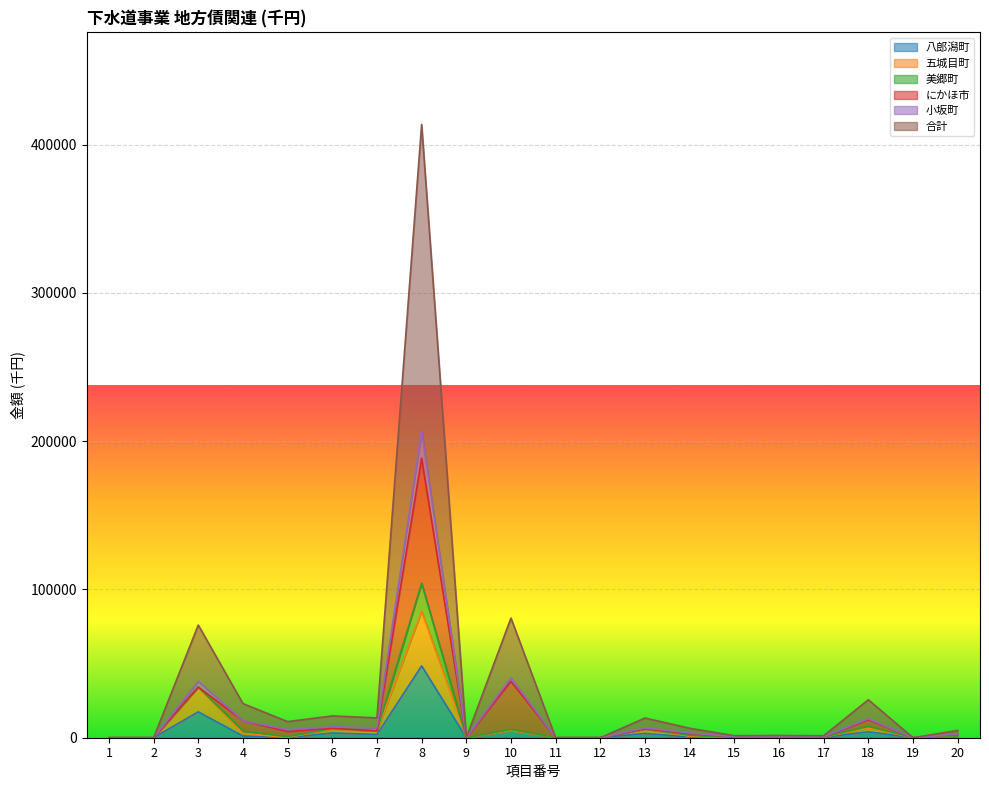

What is the sum of the 小坂町 values at 19 and 15?

683